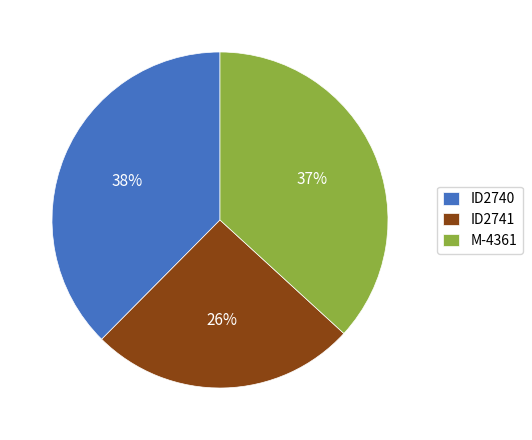

The ID2741 slice represents 17% of the pie. True or false?

False